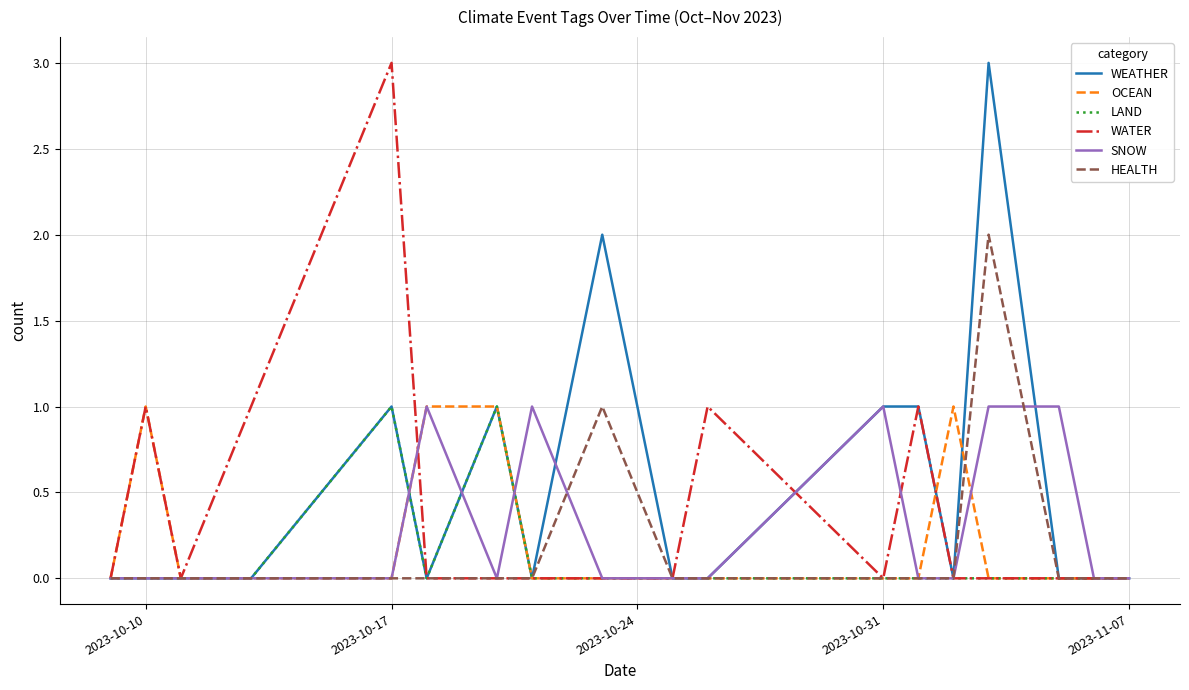

True or false: OCEAN and LAND cross at least once.

True